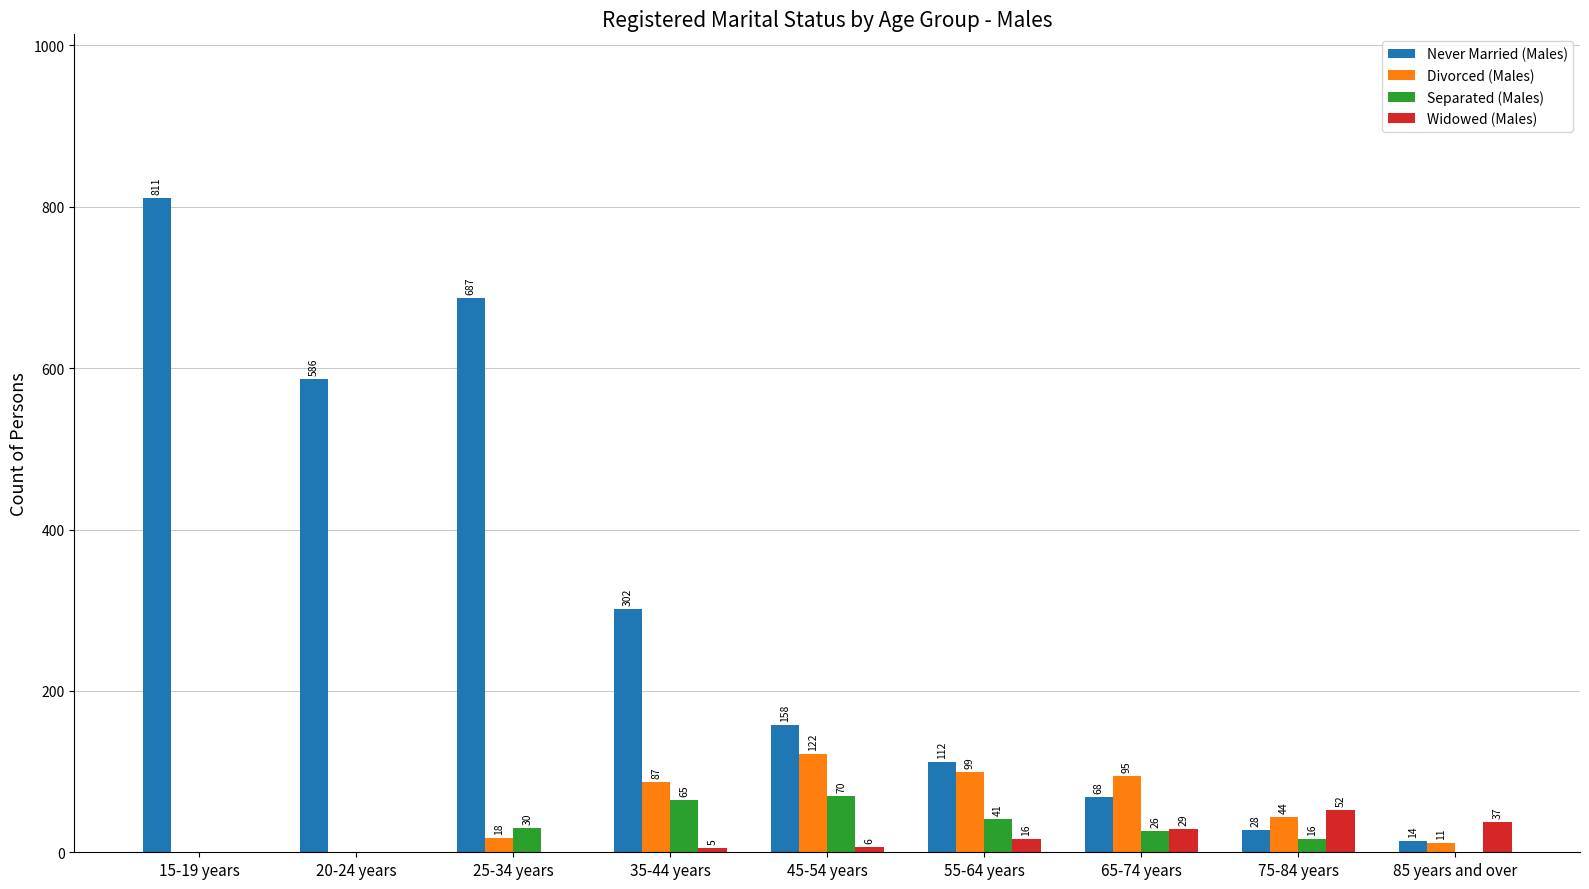

Is it true that Never Married (Males) equals 378 at 25-34 years?

False